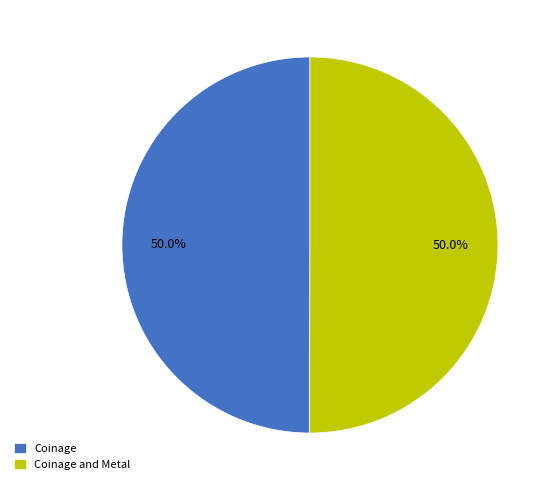

How many slices are in this pie chart?

2